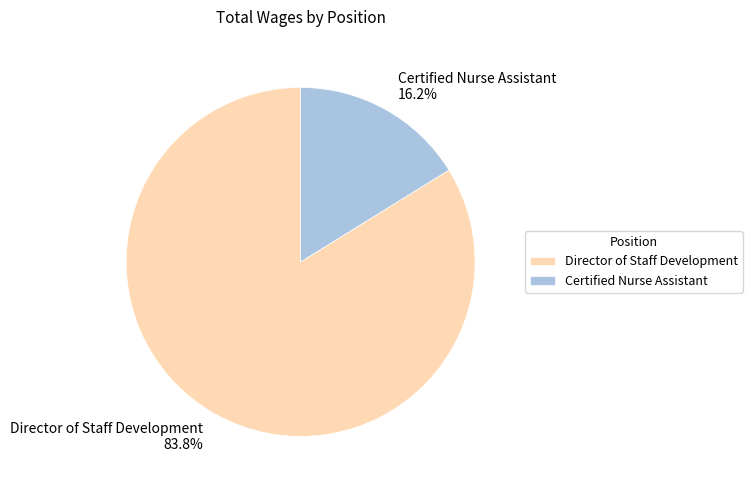

Approximately how many times larger is the value at Certified Nurse Assistant compared to Director of Staff Development?

0.2